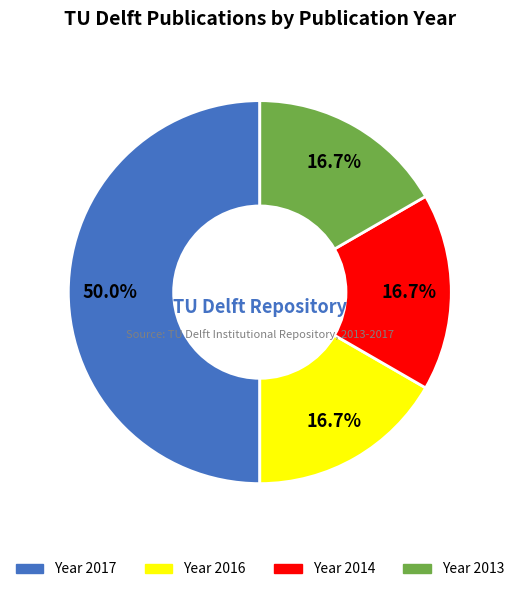

Which slice is the largest?

Year 2017